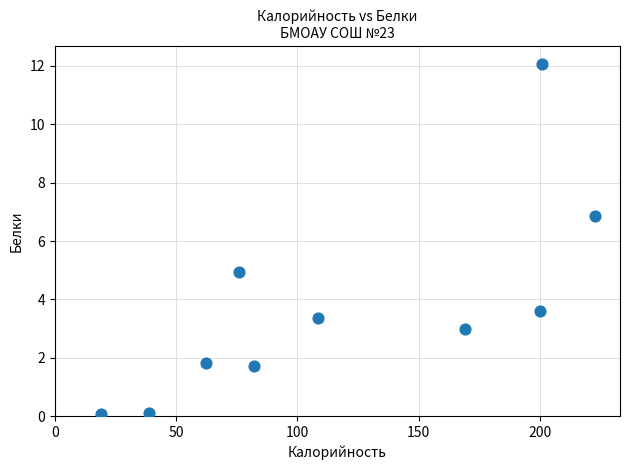

What is the average Y value?

3.8